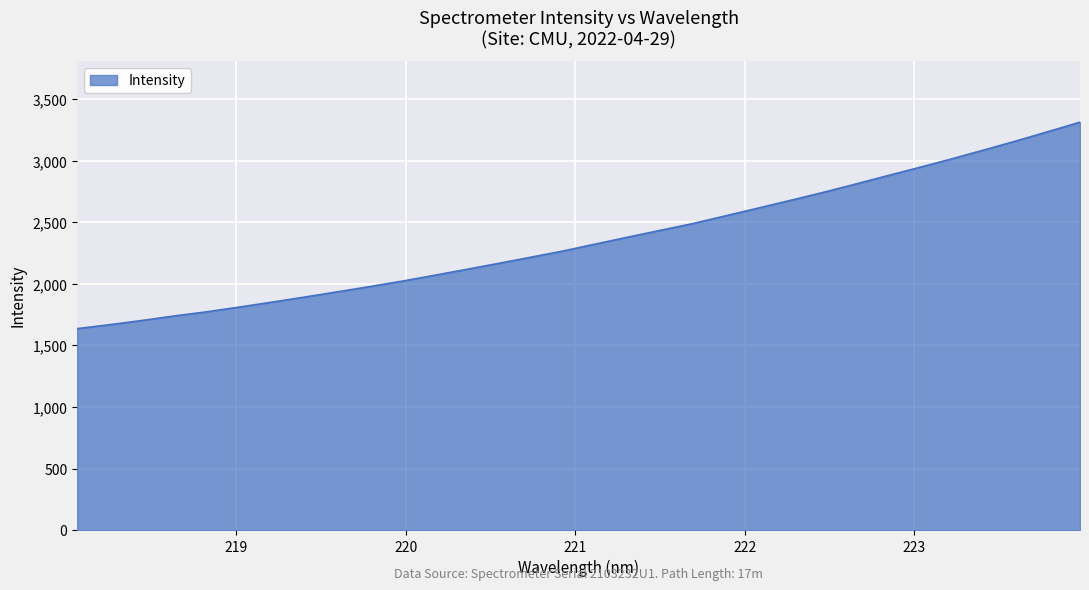

What is the greatest value displayed?

3312.8